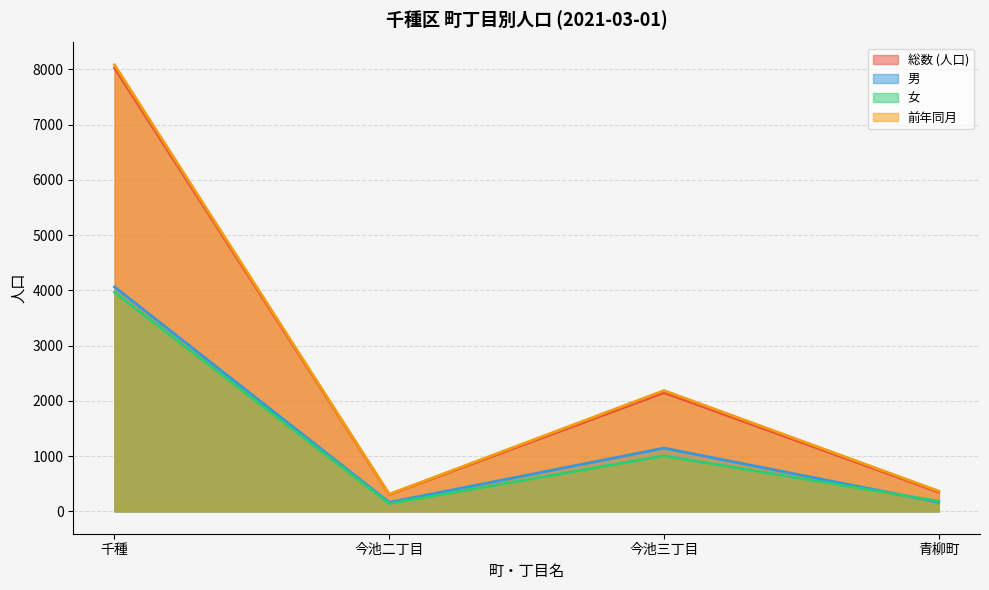

What is the minimum value for 総数 (人口)?

305